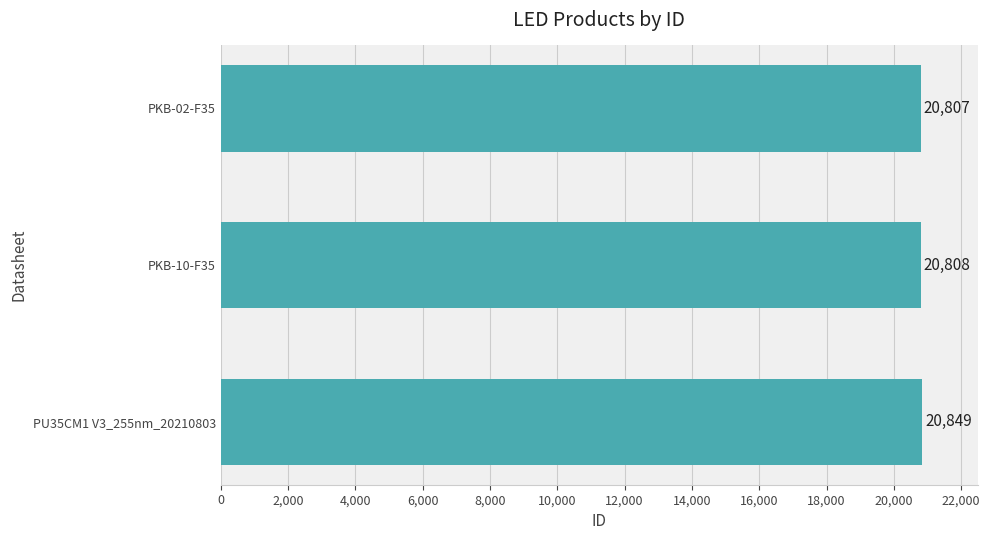

What is the average value?

20821